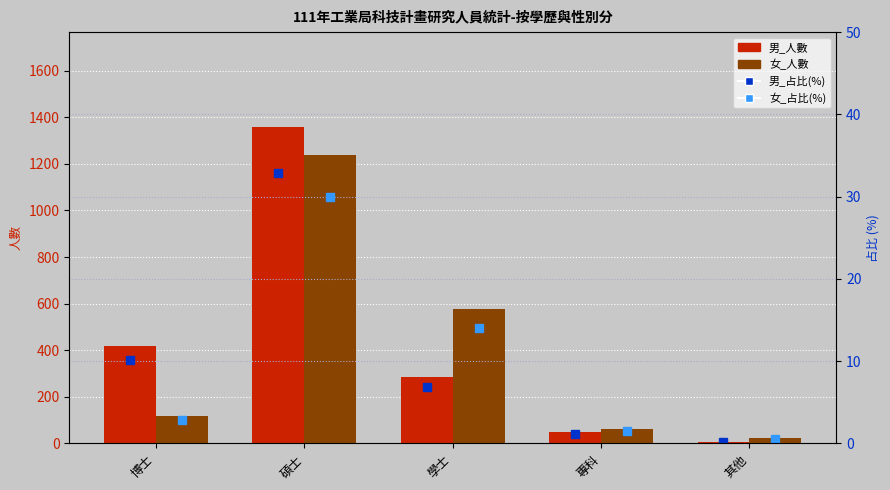

What is the difference between the 女_占比(%) values at 學士 and 專科?

12.5